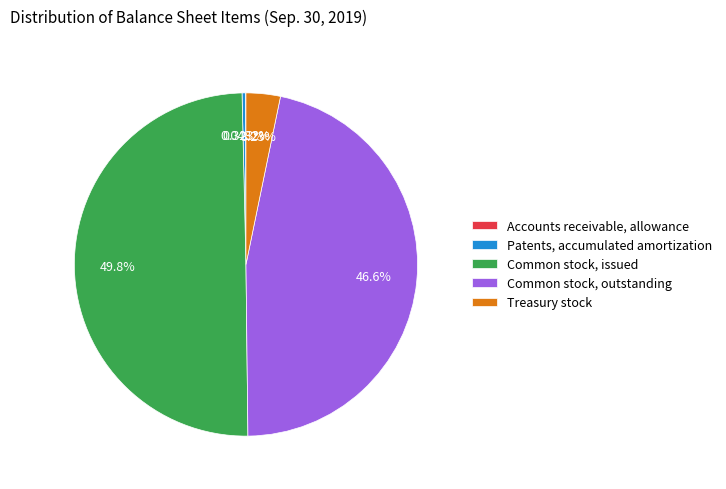

Combined, do Patents, accumulated amortization and Treasury stock account for over 50%?

No